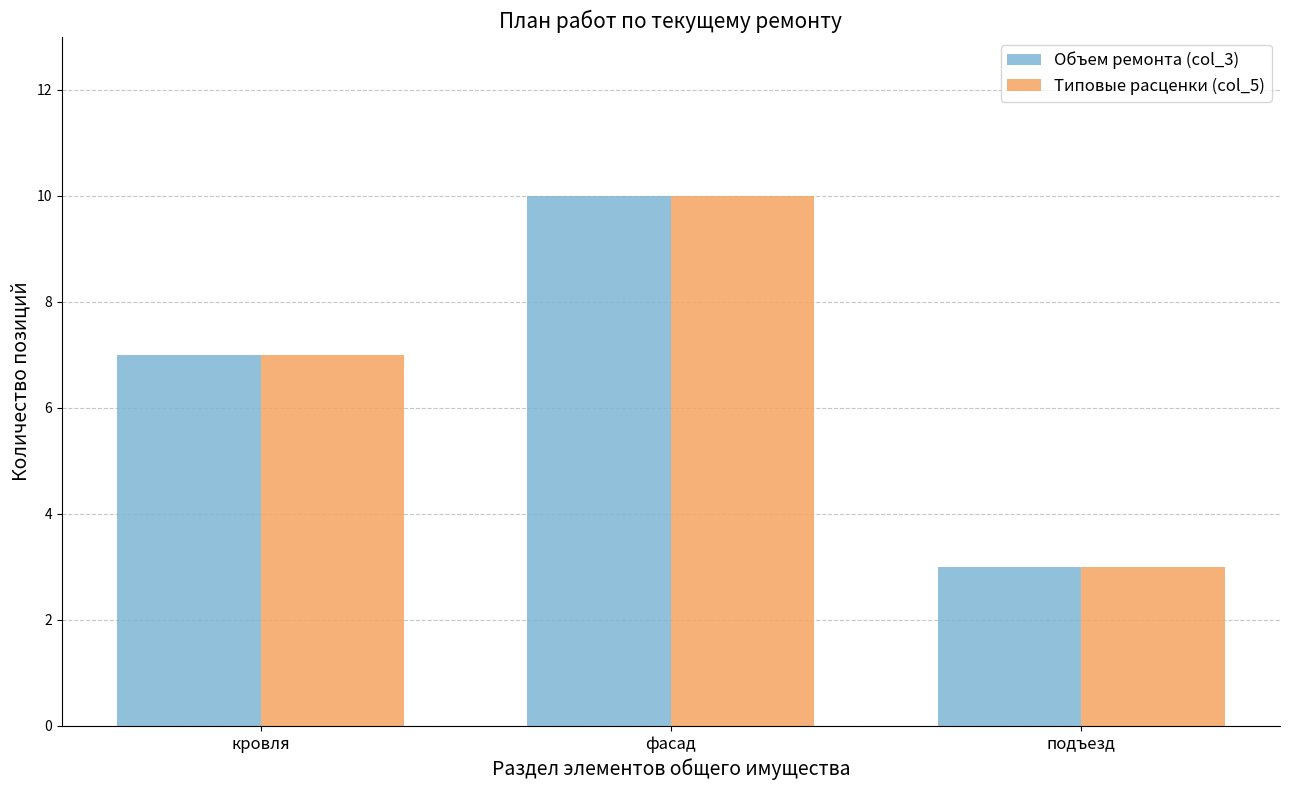

What is the total value across all series at подъезд?

6